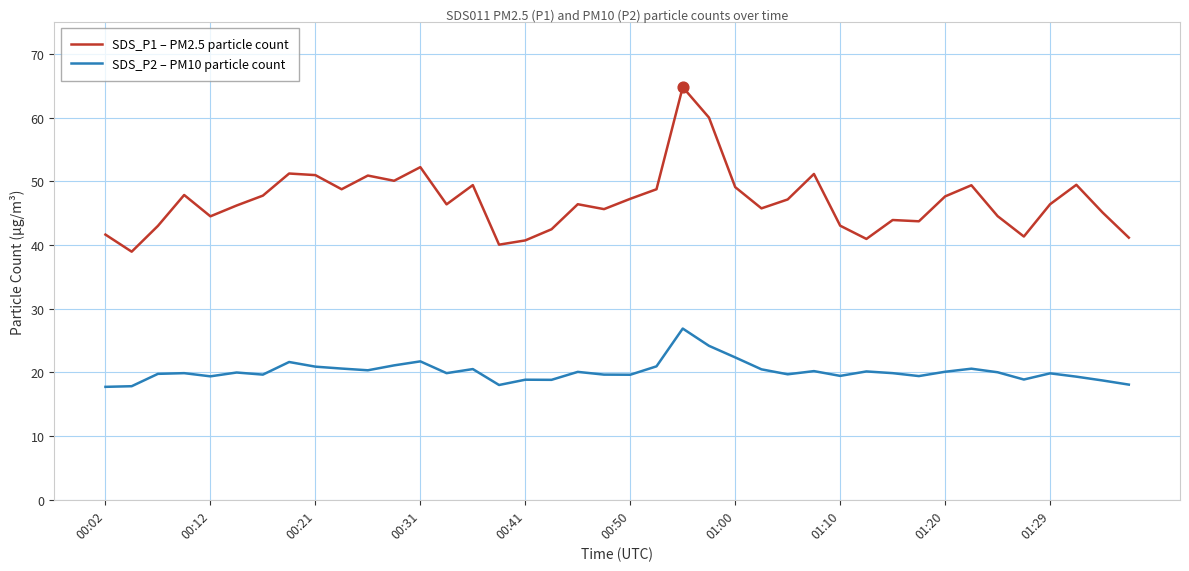

At how many categories does at least one series exceed 42?

33